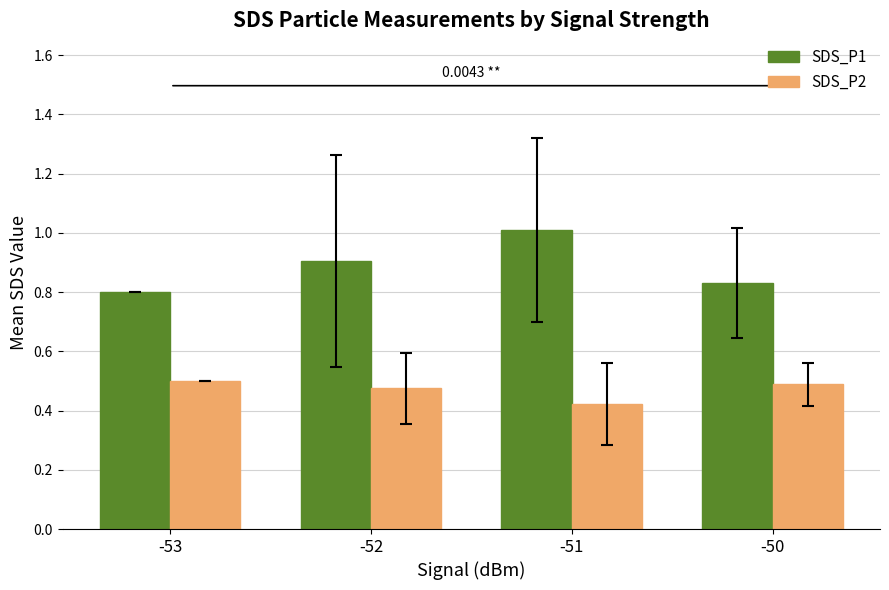

Is the value of SDS_P2 at -53 greater than the value of SDS_P1 at -50?

No